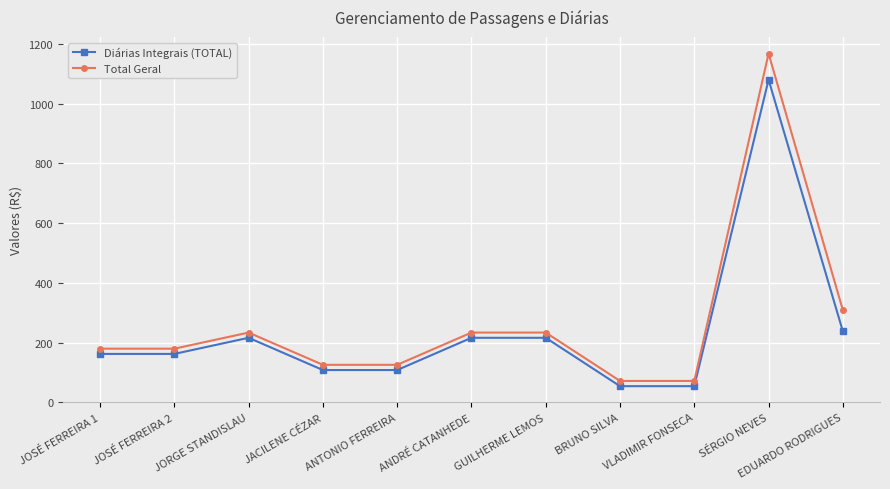

What are all the series names shown in the legend?

Diárias Integrais (TOTAL), Total Geral